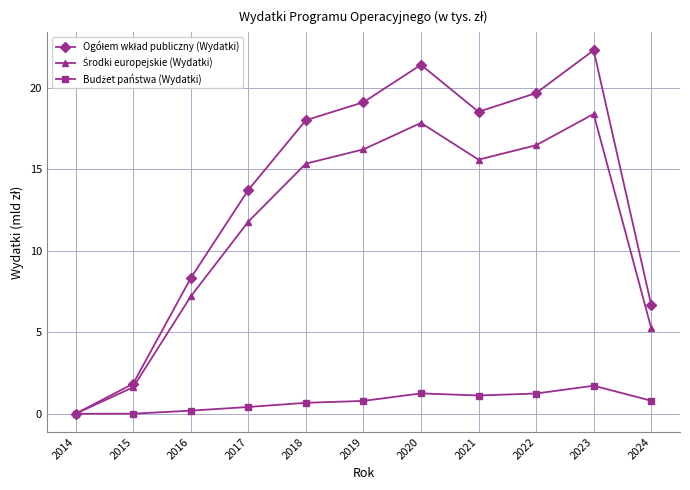

At which category is the sum across all series the highest?

2023